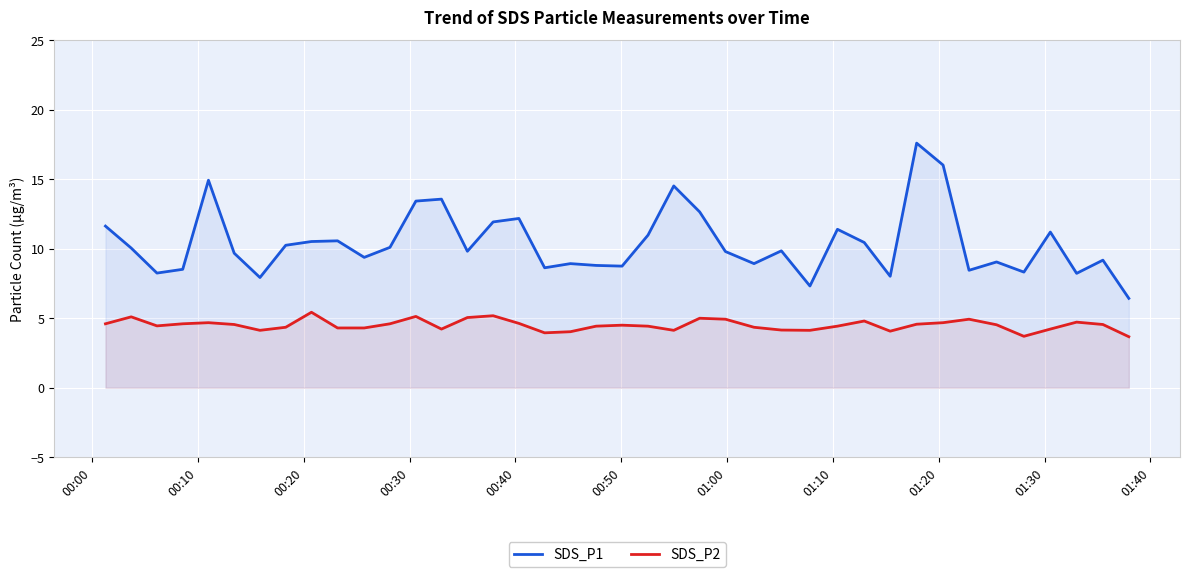

Which series has the widest spread of values?

SDS_P1